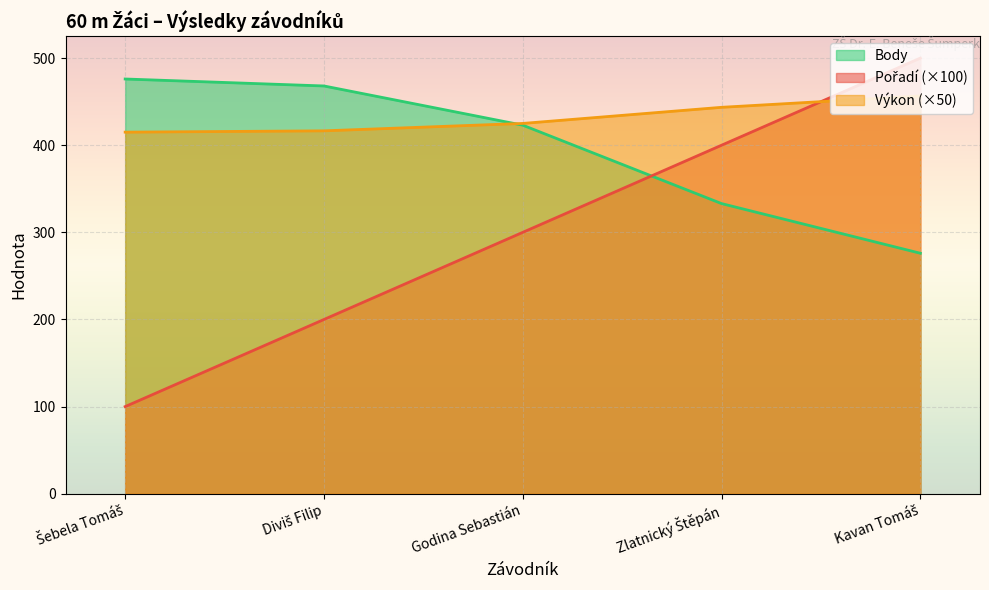

Which series changed the most between Šebela Tomáš and Zlatnický Štěpán?

Pořadí